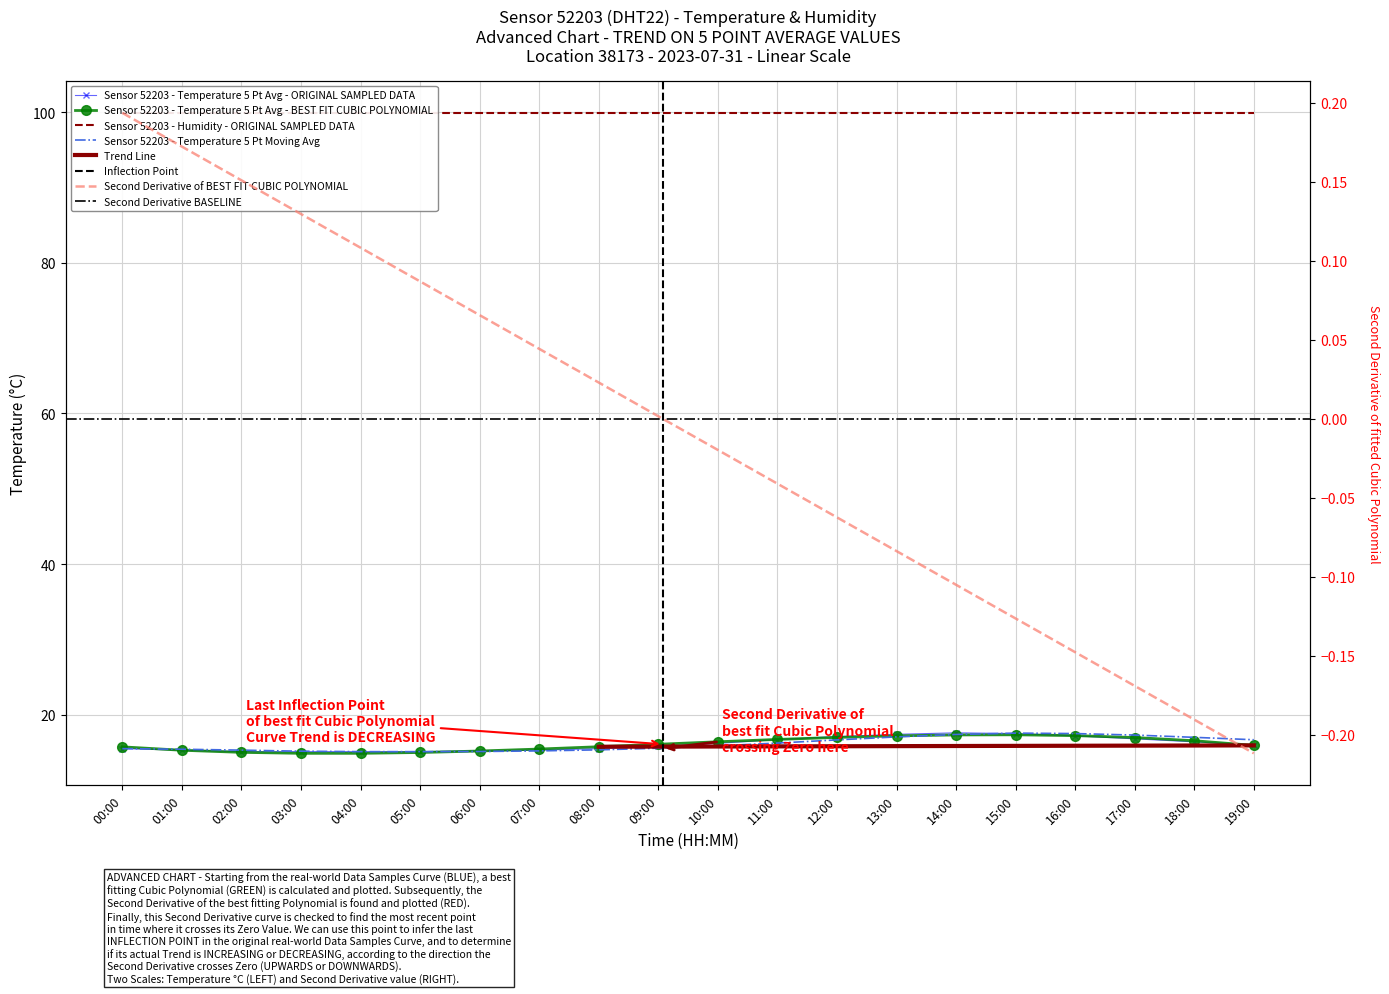

Which series has the widest spread of values?

temperature